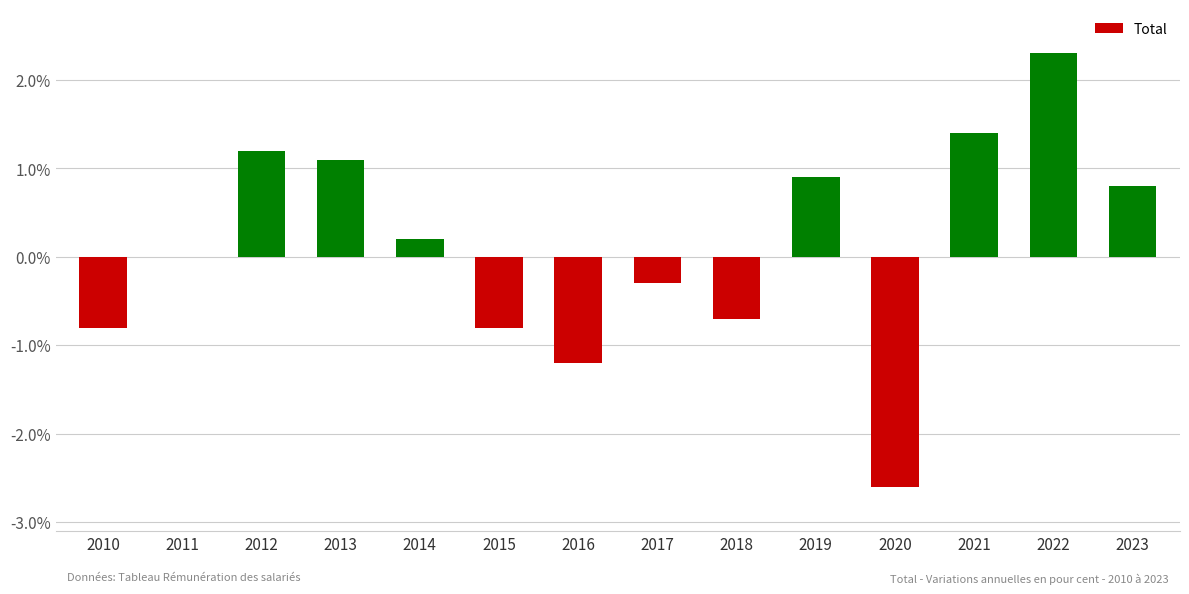

Is it true that the value at 2021 is 1.8?

False